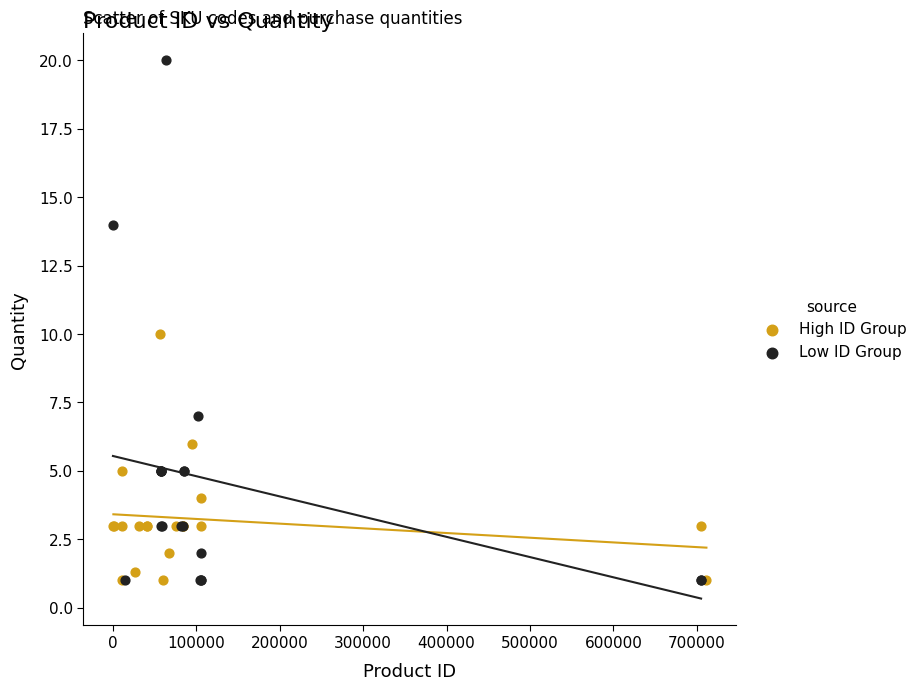

Which series contains the highest Y value?

Low ID Group